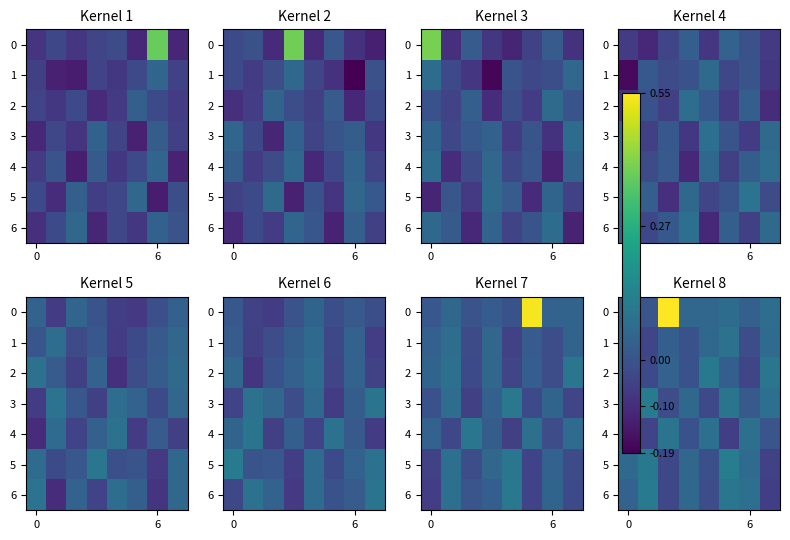

True or false: 5 has a value of 0.1 at 0.

False